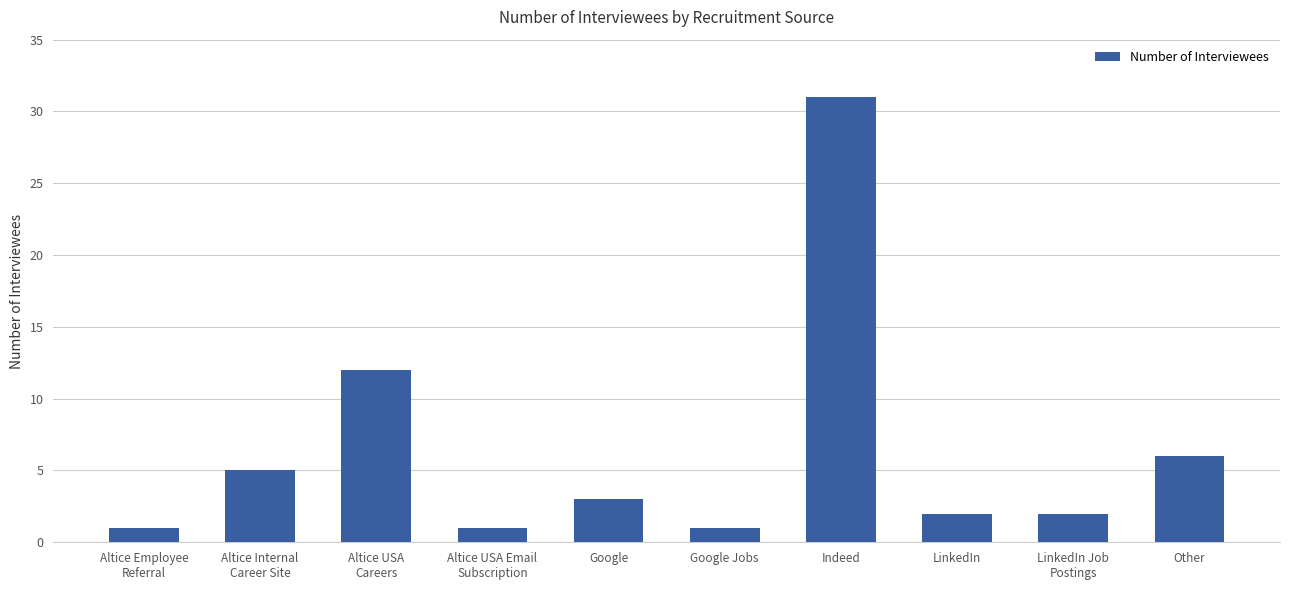

The value at Indeed is 31. True or false?

True